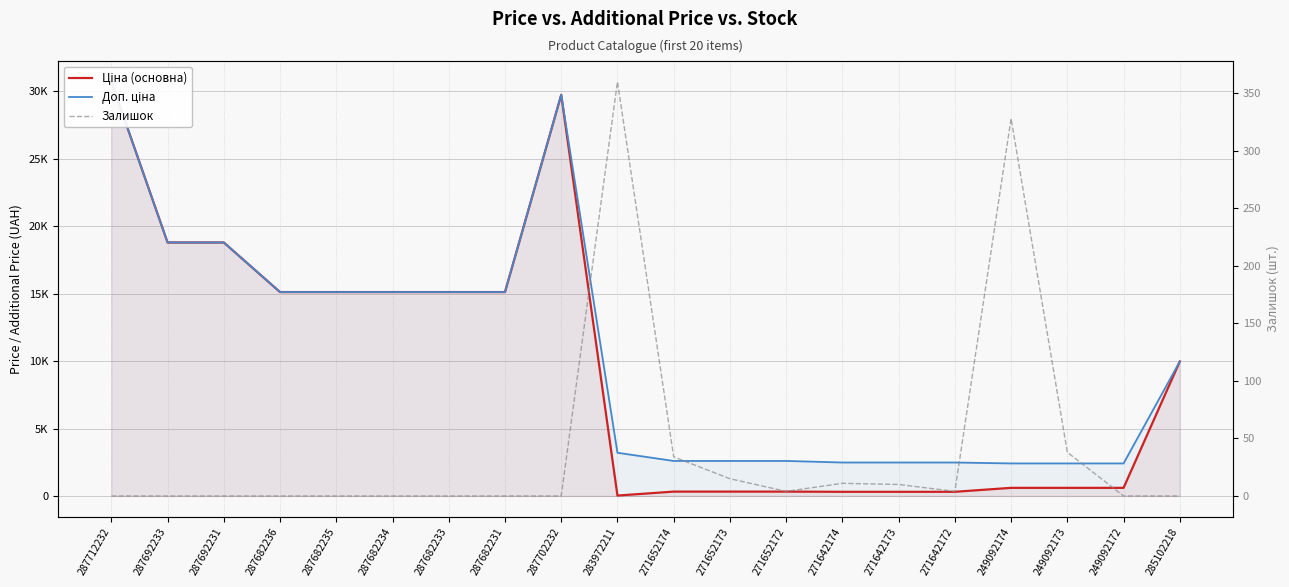

At which label does Залишок reach its peak?

283972211